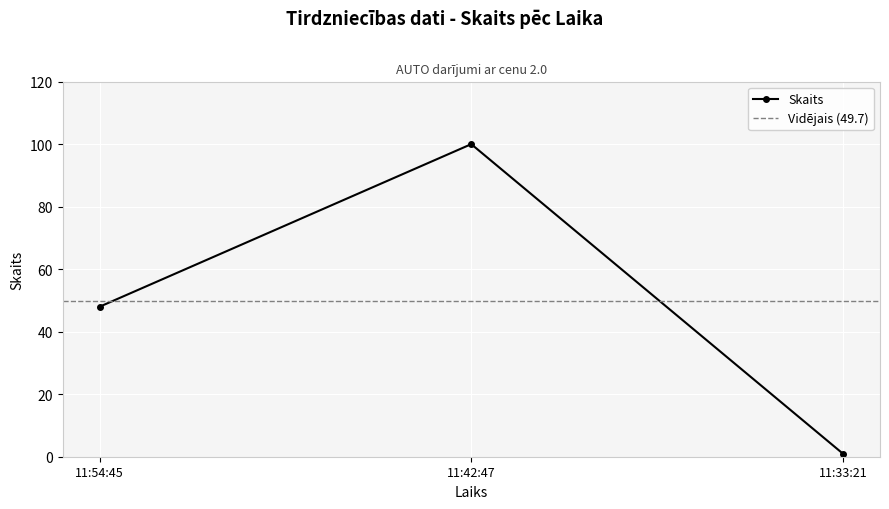

How many lines are shown in the chart?

1